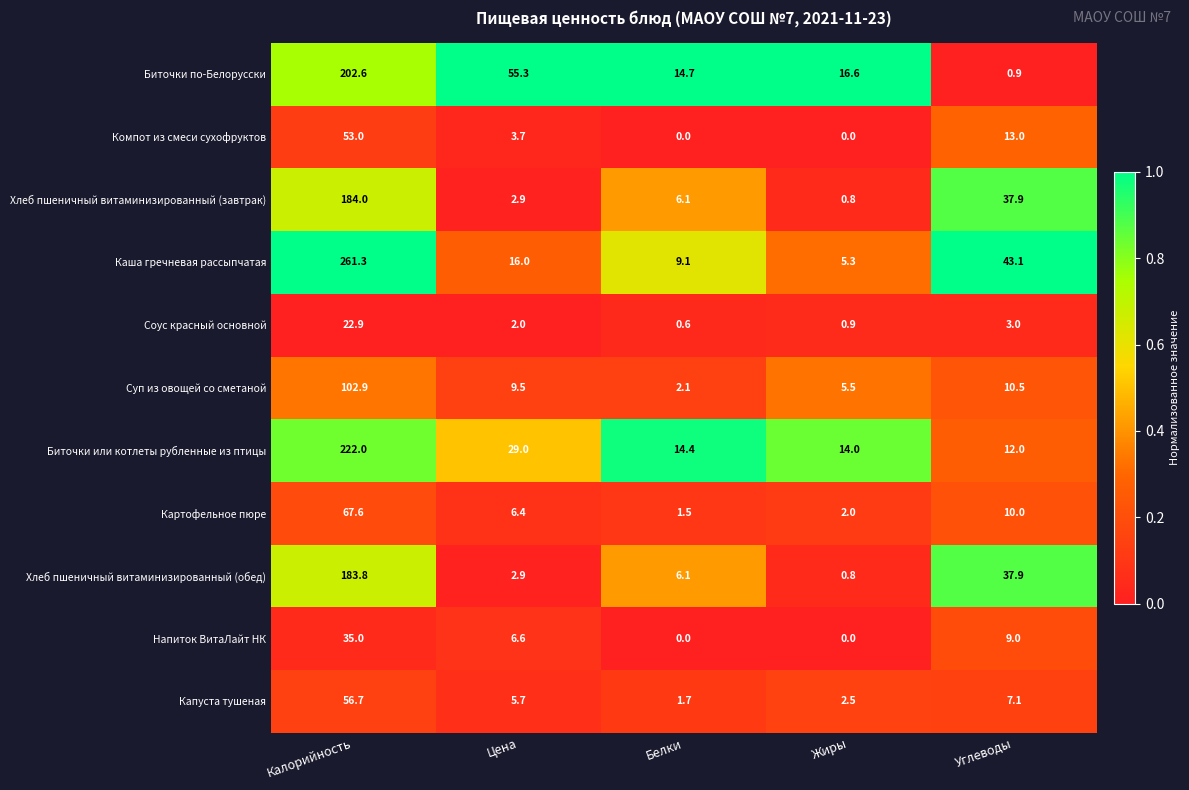

How many series are shown in this chart?

11